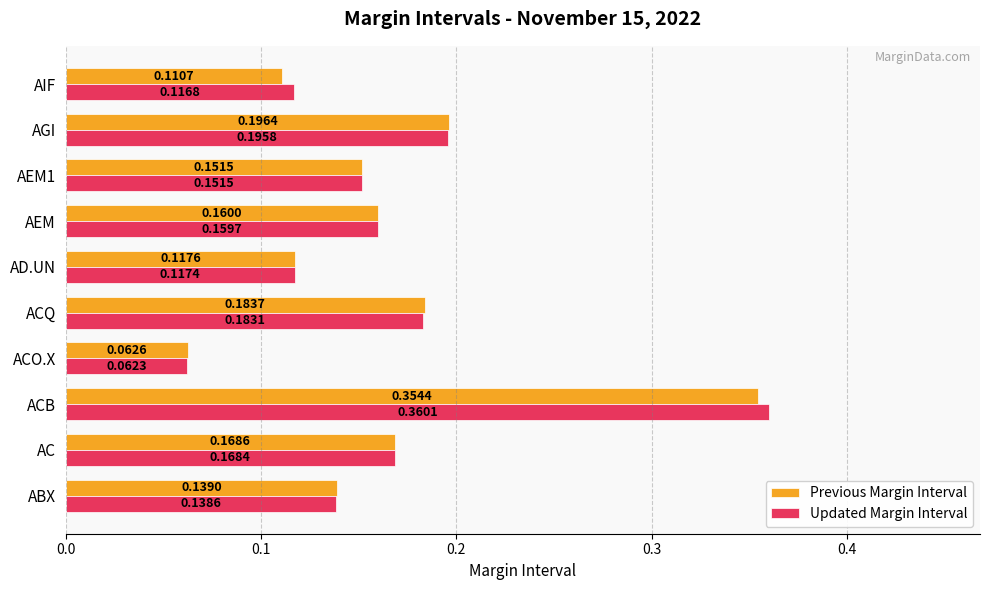

At which label does Previous Margin Interval reach its minimum?

ACO.X